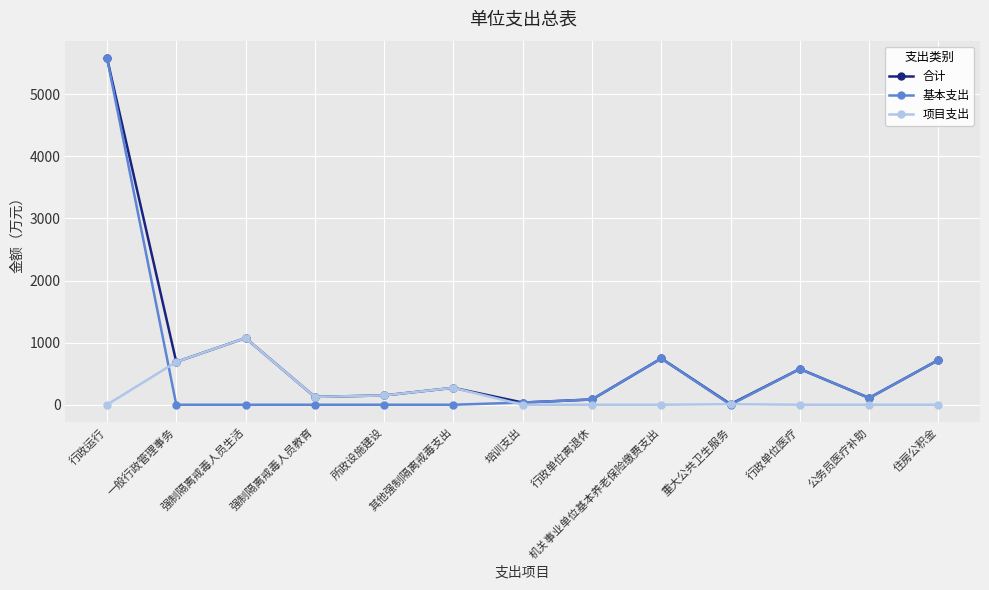

Which series has the widest spread of values?

基本支出